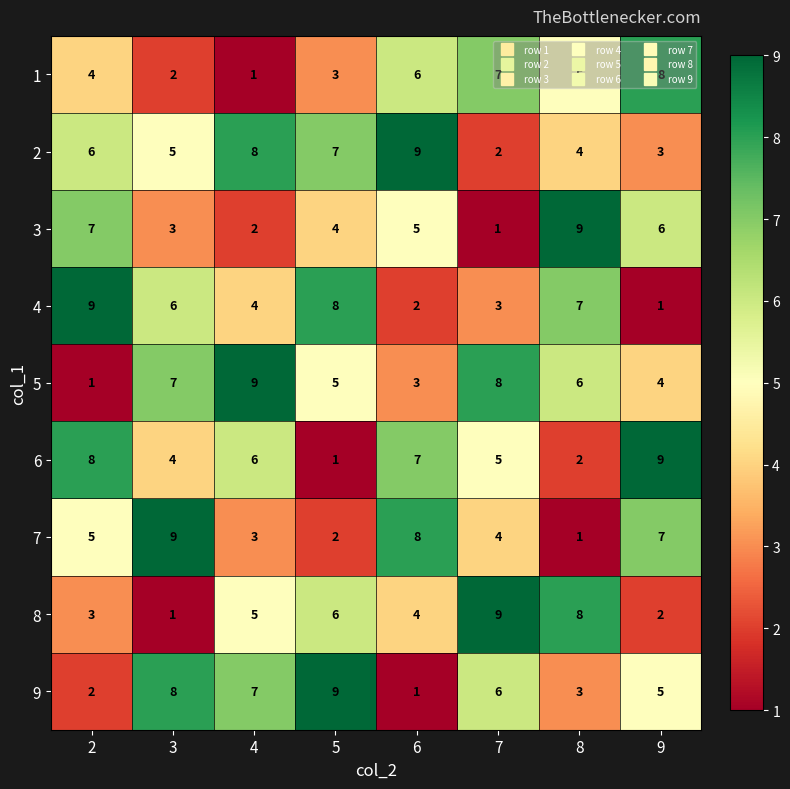

Count the number of data series in this chart.

9